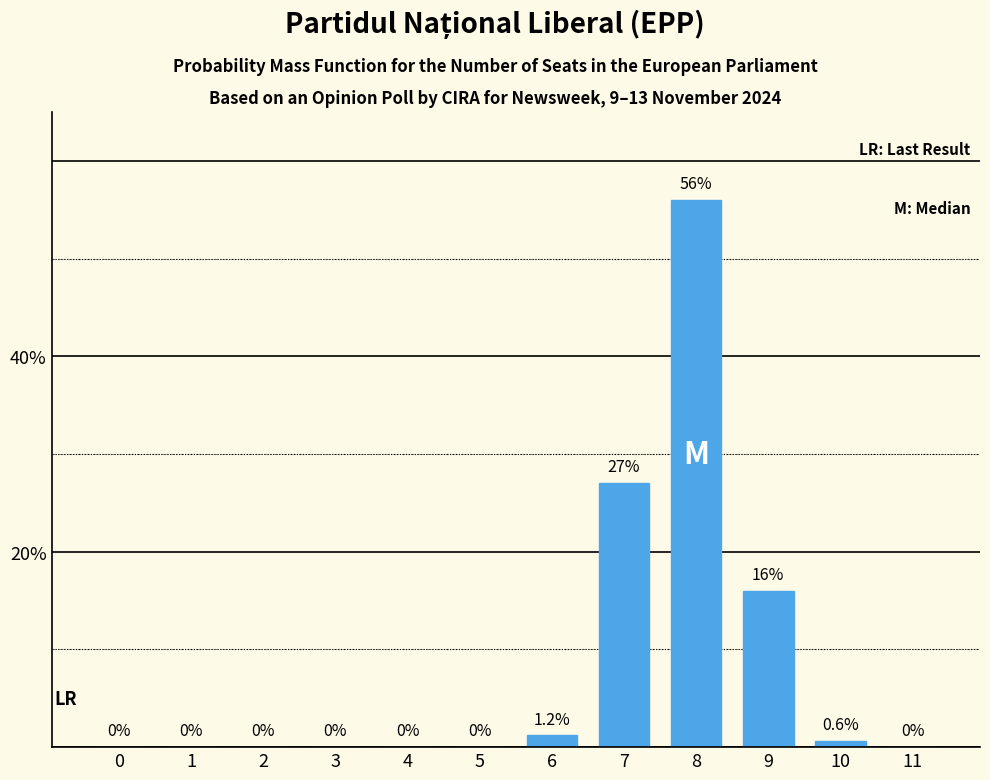

Reading right to left, transcribe all the data shown in this chart.

11=0.0	10=0.6	9=16.0	8=56.0	7=27.0	6=1.2	5=0.0	4=0.0	3=0.0	2=0.0	1=0.0	0=0.0